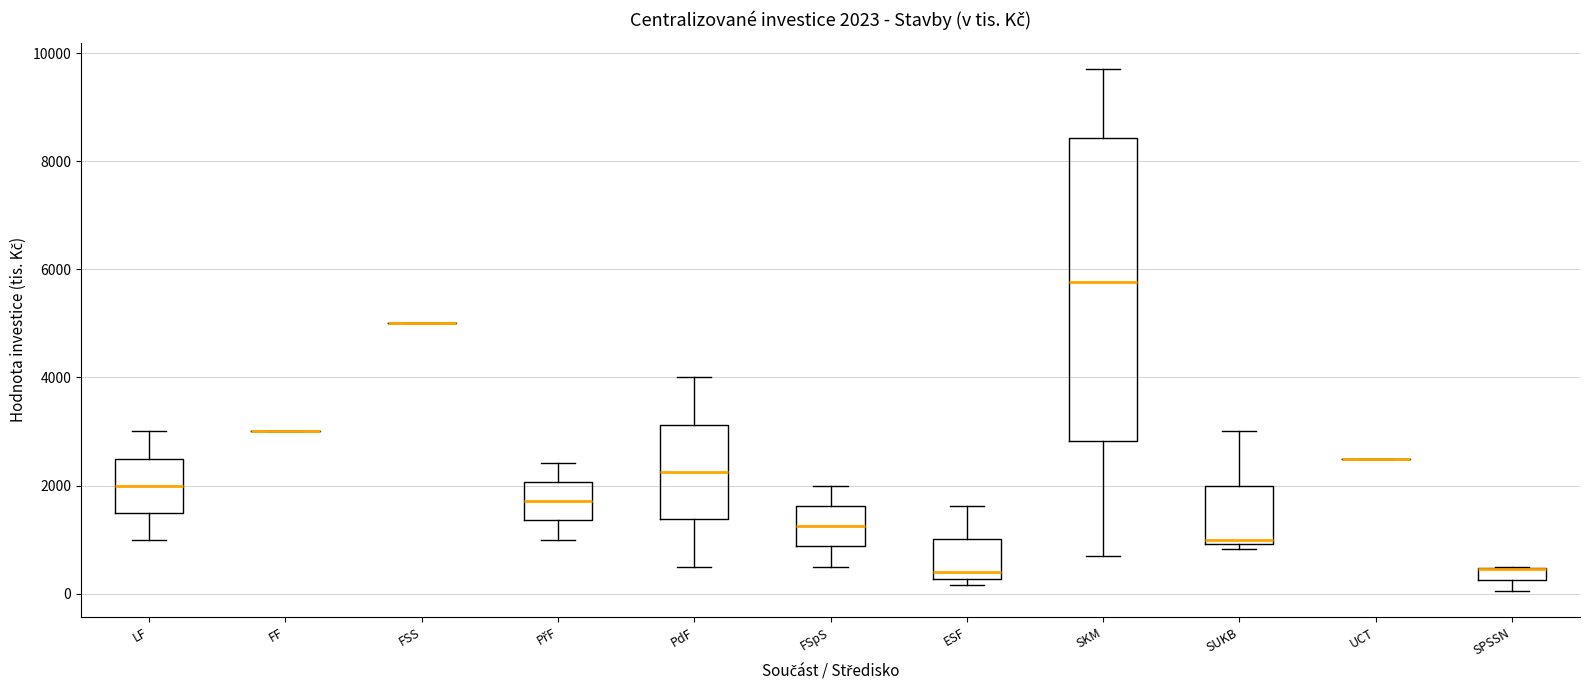

Comparing the boxes themselves (not the whiskers), which one is the tallest?

SKM